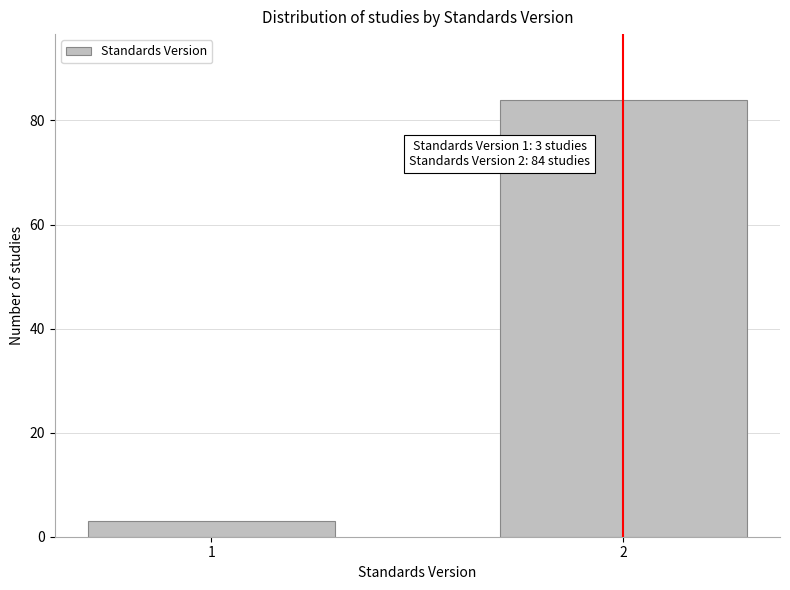

Reading left to right, list all the values displayed in this chart.

1=3	2=84